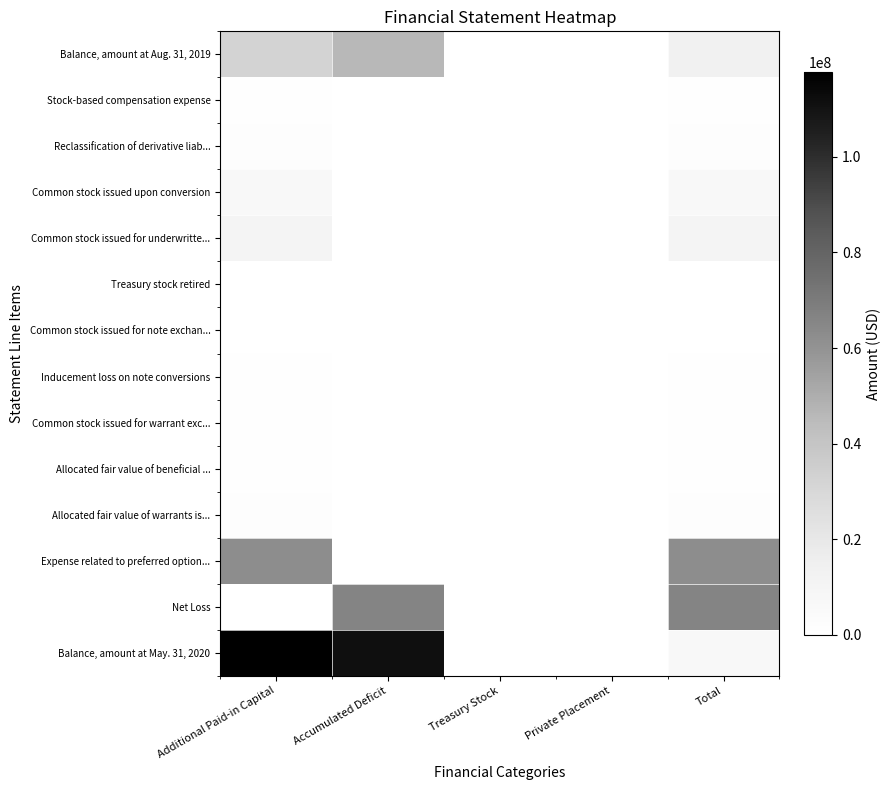

What is the maximum value shown in the chart?

117730000